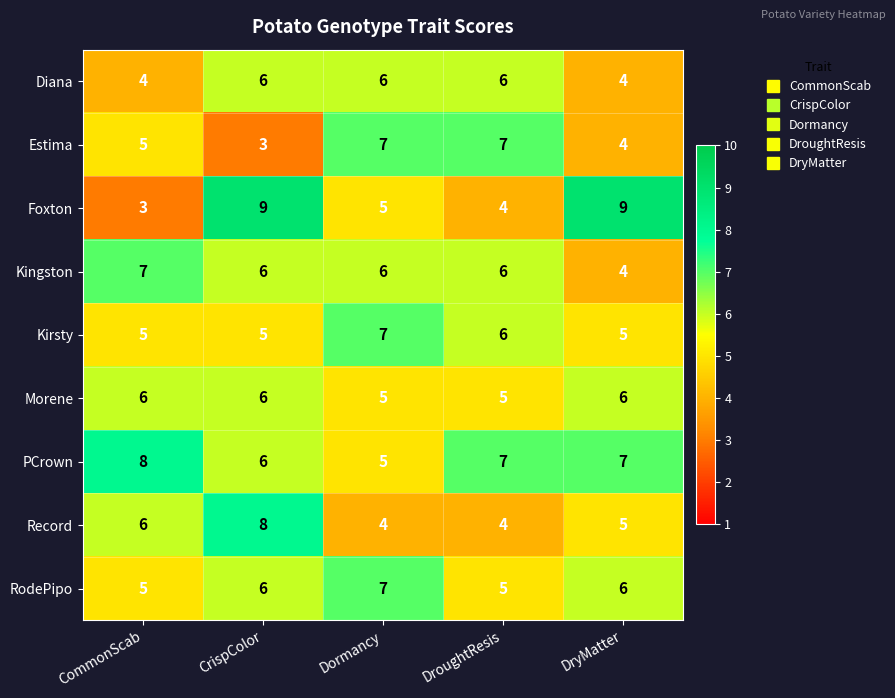

At which category is the sum across all series the highest?

CrispColor